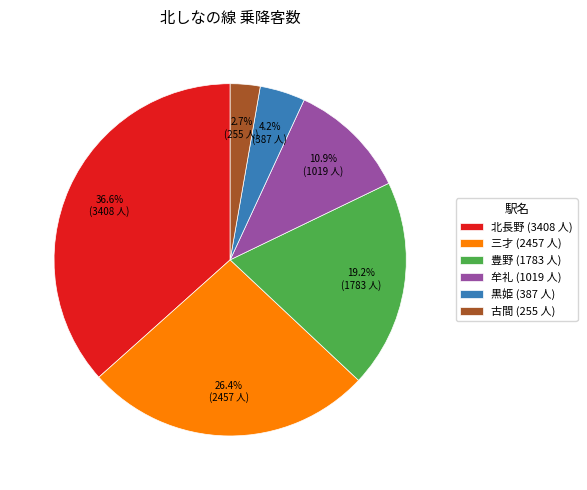

Between 古間 (255 人) and 三才 (2457 人), which is larger?

三才 (2457 人)